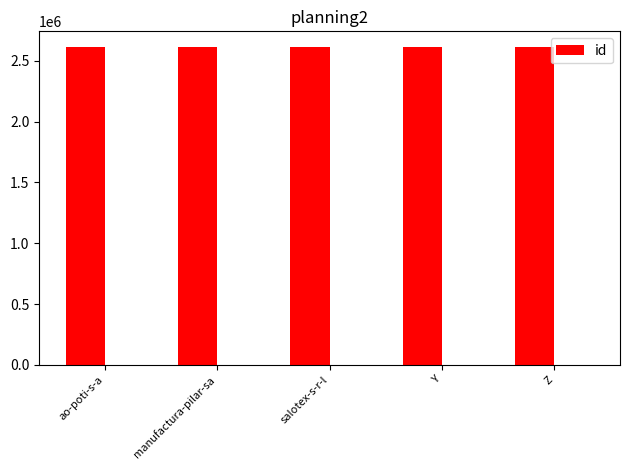

Where does the data first go above 2610455?

Y